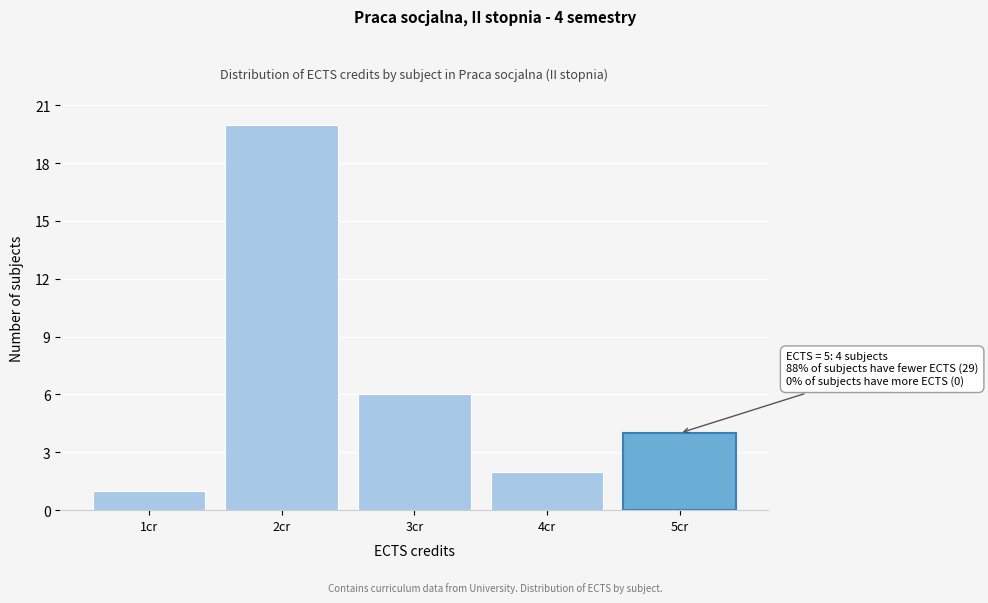

Reading left to right, extract all data points from this chart.

1cr=1	2cr=20	3cr=6	4cr=2	5cr=4